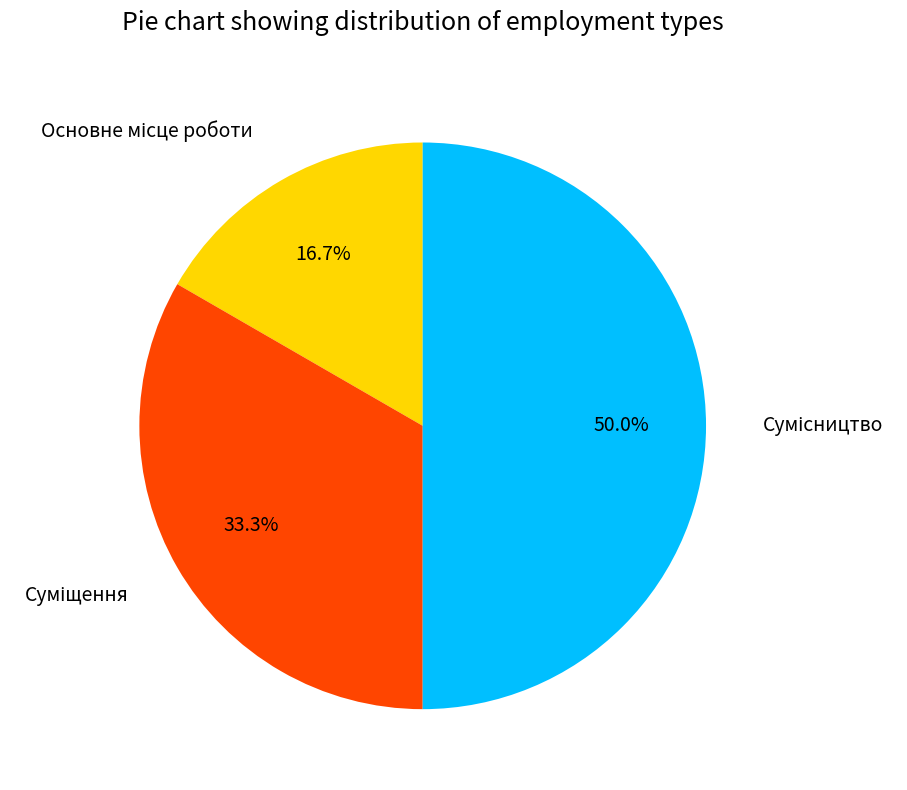

Count the number of slices in the pie.

3